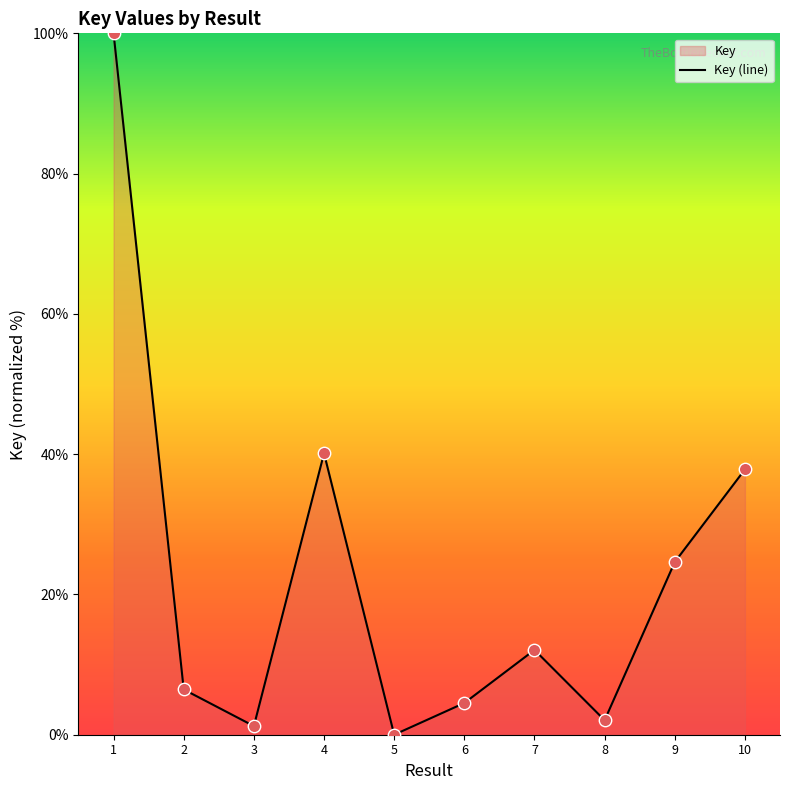

Which has a higher value, 3 or 4?

4